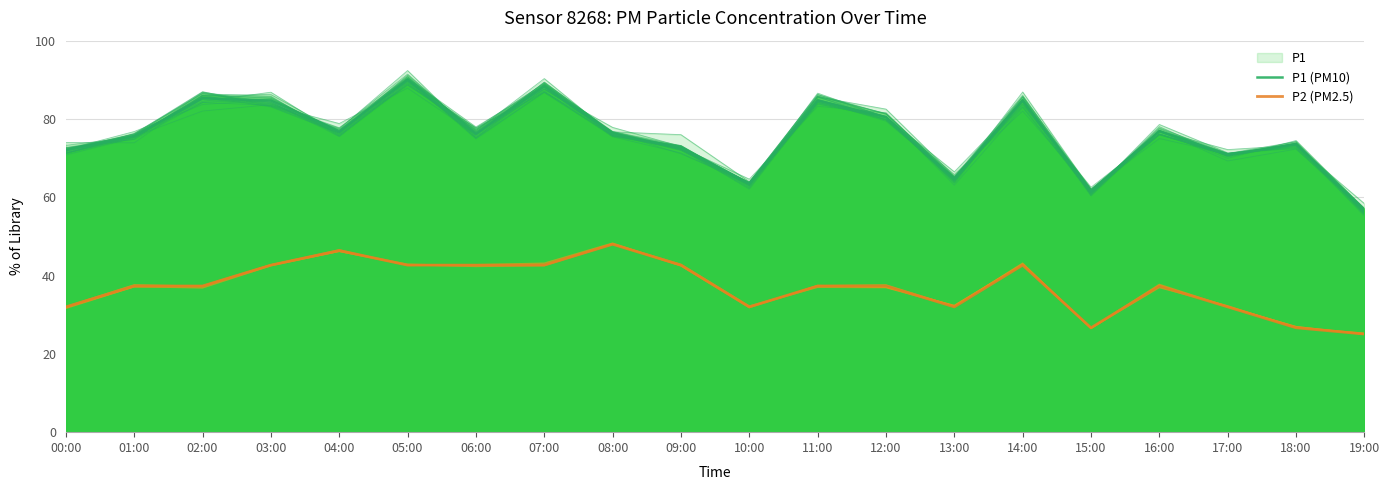

What is the sum of the P1 (PM10) values at 02:00 and 14:00?

170.0